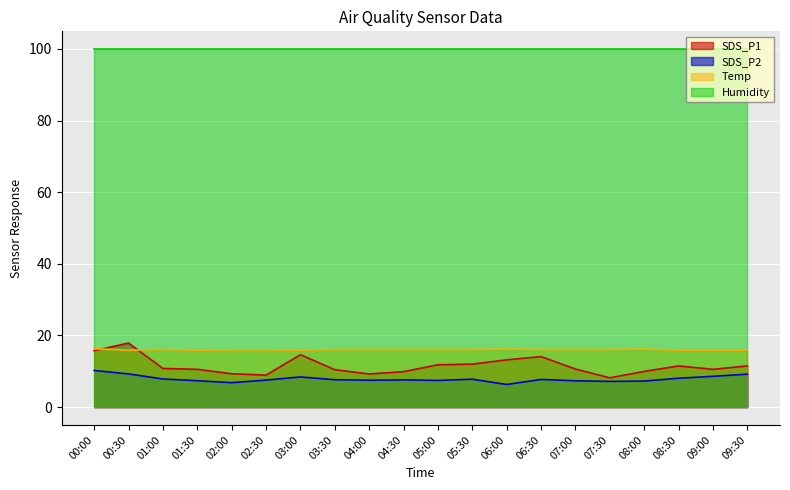

The SDS_P1 series shows 28.6 at 00:30. True or false?

False